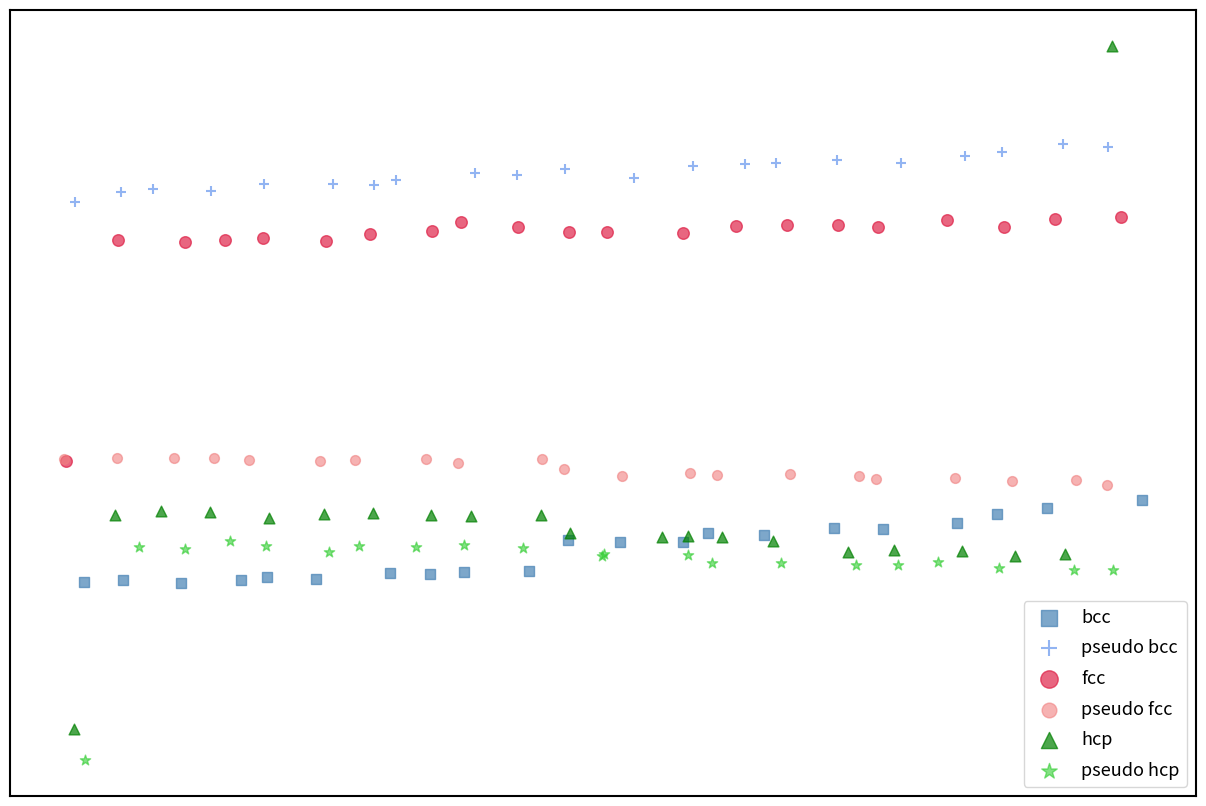

Which series contains the lowest Y value?

pseudo hcp